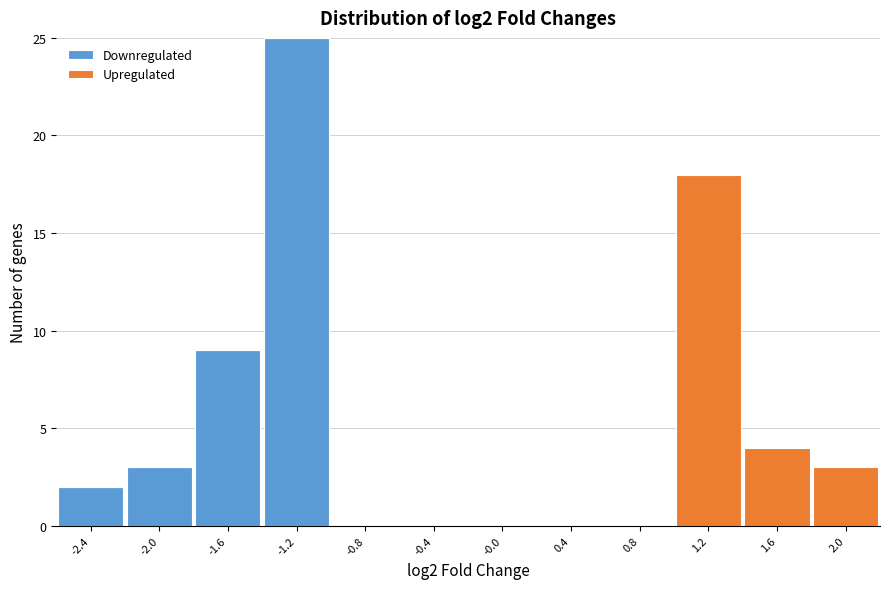

Which range on the x-axis has the tallest stacked bar (by total height)?

-1.4 to -1.0